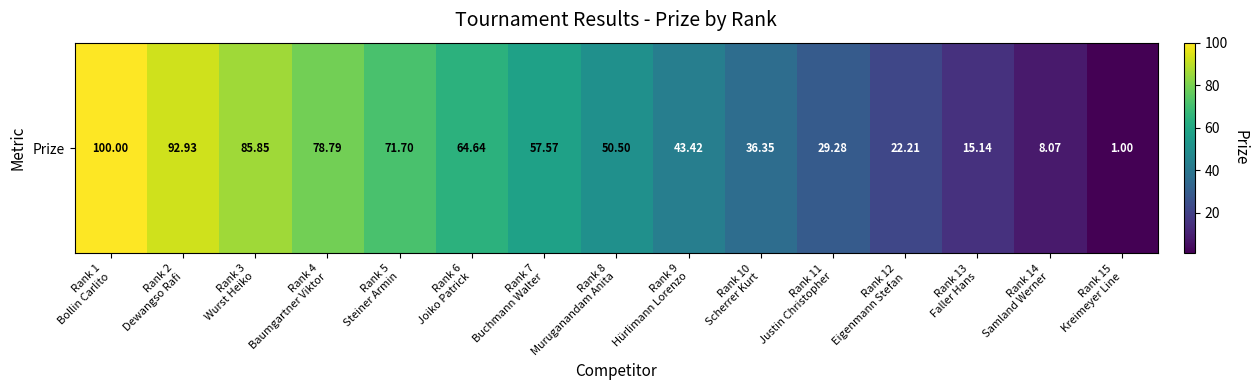

List the labels in order of value, largest first.

Rank 1
Bollin Carlito, Rank 2
Dewangso Rafi, Rank 3
Wurst Heiko, Rank 4
Baumgartner Viktor, Rank 5
Steiner Armin, Rank 6
Joiko Patrick, Rank 7
Buchmann Walter, Rank 8
Muruganandam Anita, Rank 9
Hürlimann Lorenzo, Rank 10
Scherrer Kurt, Rank 11
Justin Christopher, Rank 12
Eigenmann Stefan, Rank 13
Faller Hans, Rank 14
Samland Werner, Rank 15
Kreimeyer Line